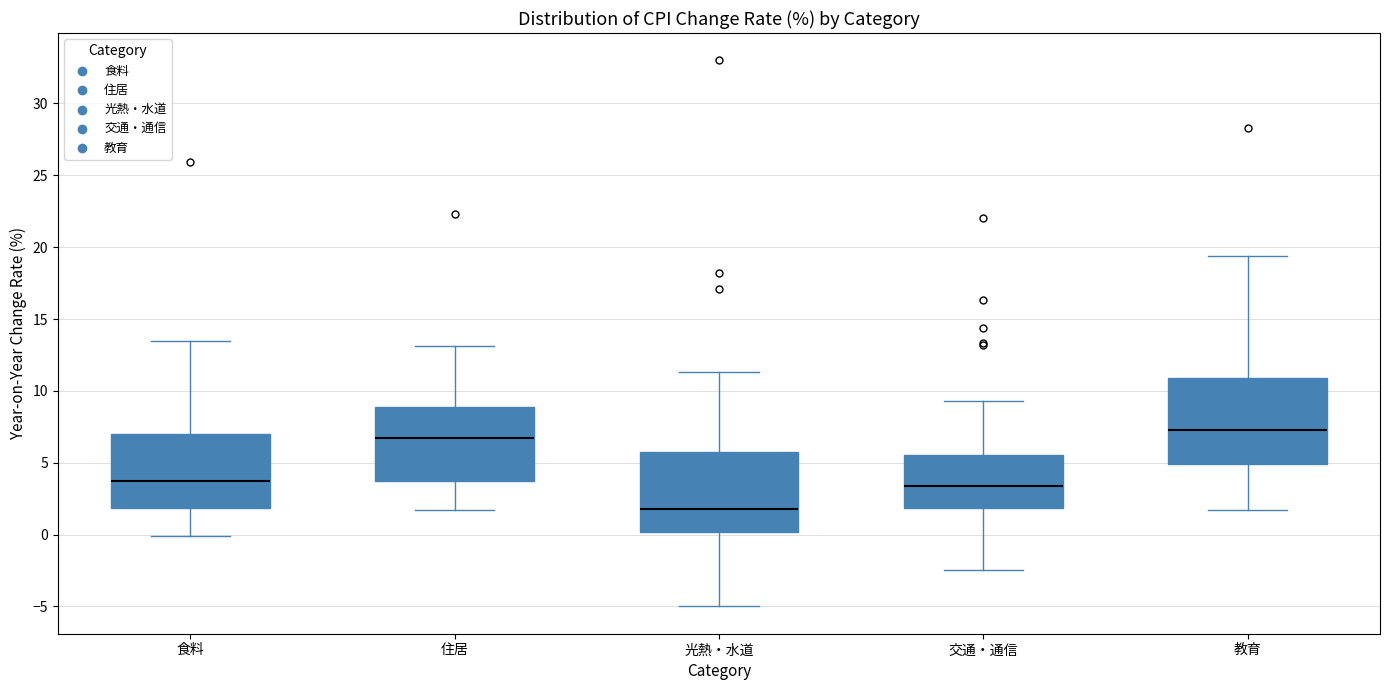

Reading left to right, transcribe this box plot: for each box, give where its median line is, the range the box spans, and where its two whiskers end, as read against the y-axis. The values are not printed on the chart, so give them approximately, as read against the axis.

食料: median 3.5, box 2.0 to 7.0, whiskers 0.0 to 13.5
住居: median 6.5, box 3.5 to 9.0, whiskers 1.5 to 13.0
光熱・水道: median 2.0, box 0.0 to 6.0, whiskers -5.0 to 11.5
交通・通信: median 3.5, box 2.0 to 5.5, whiskers -2.5 to 9.5
教育: median 7.5, box 5.0 to 11.0, whiskers 1.5 to 19.5